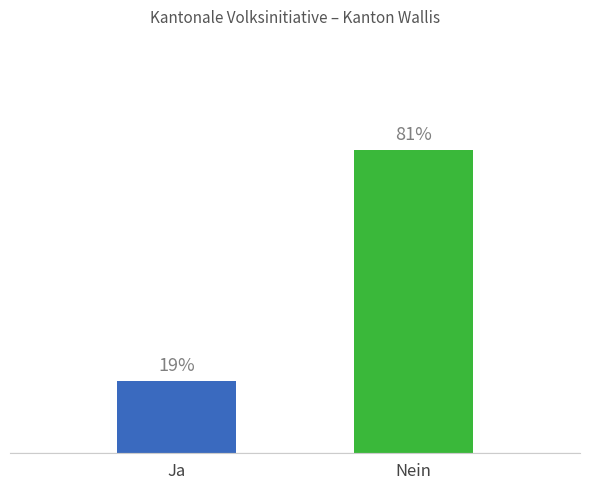

Rank the series by their maximum value, from highest to lowest.

Nein %, Ja %